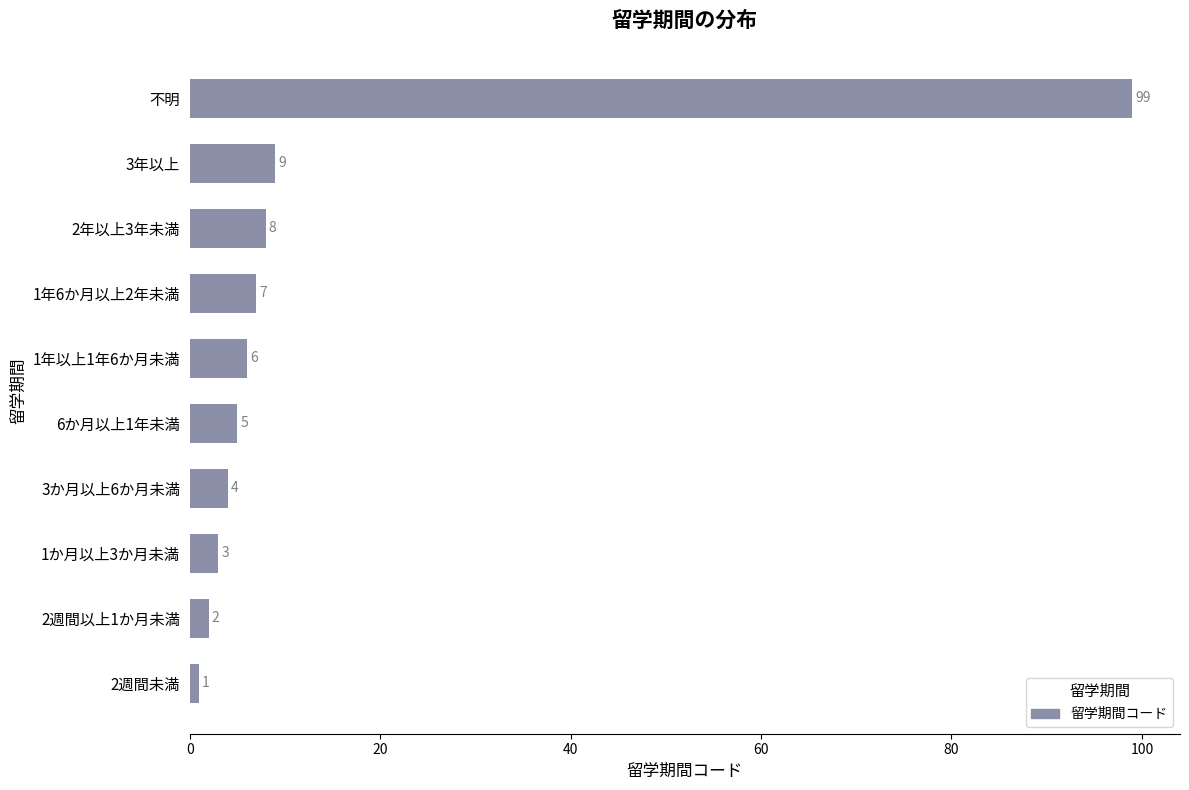

What is the difference between the maximum and second lowest values?

97